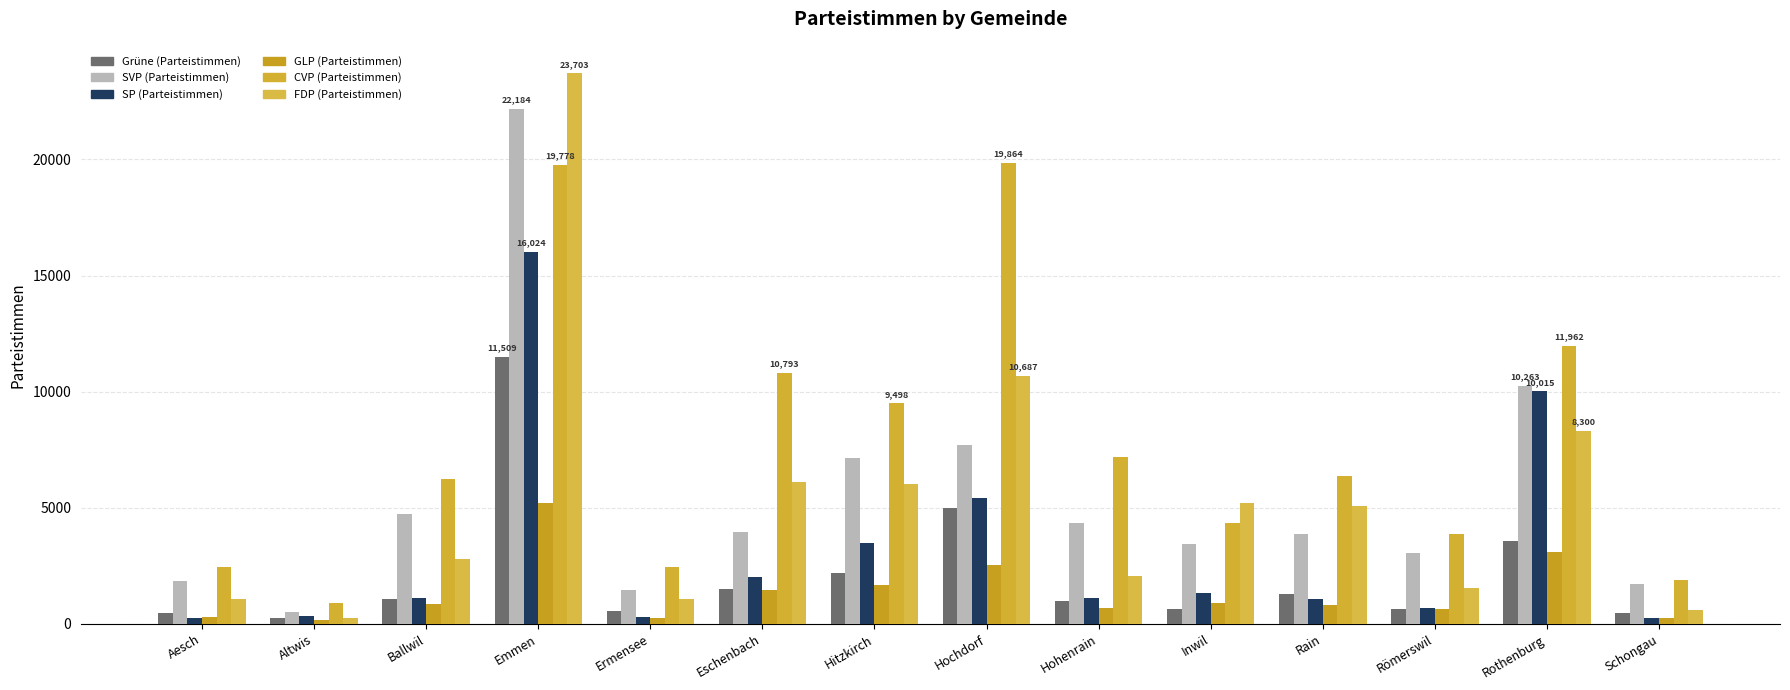

What is the maximum value for GLP (Parteistimmen)?

5187